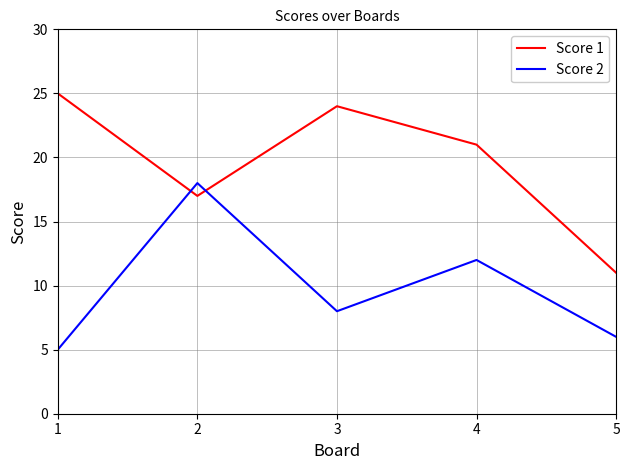

What is the difference between the Score 1 values at 2 and 4?

4